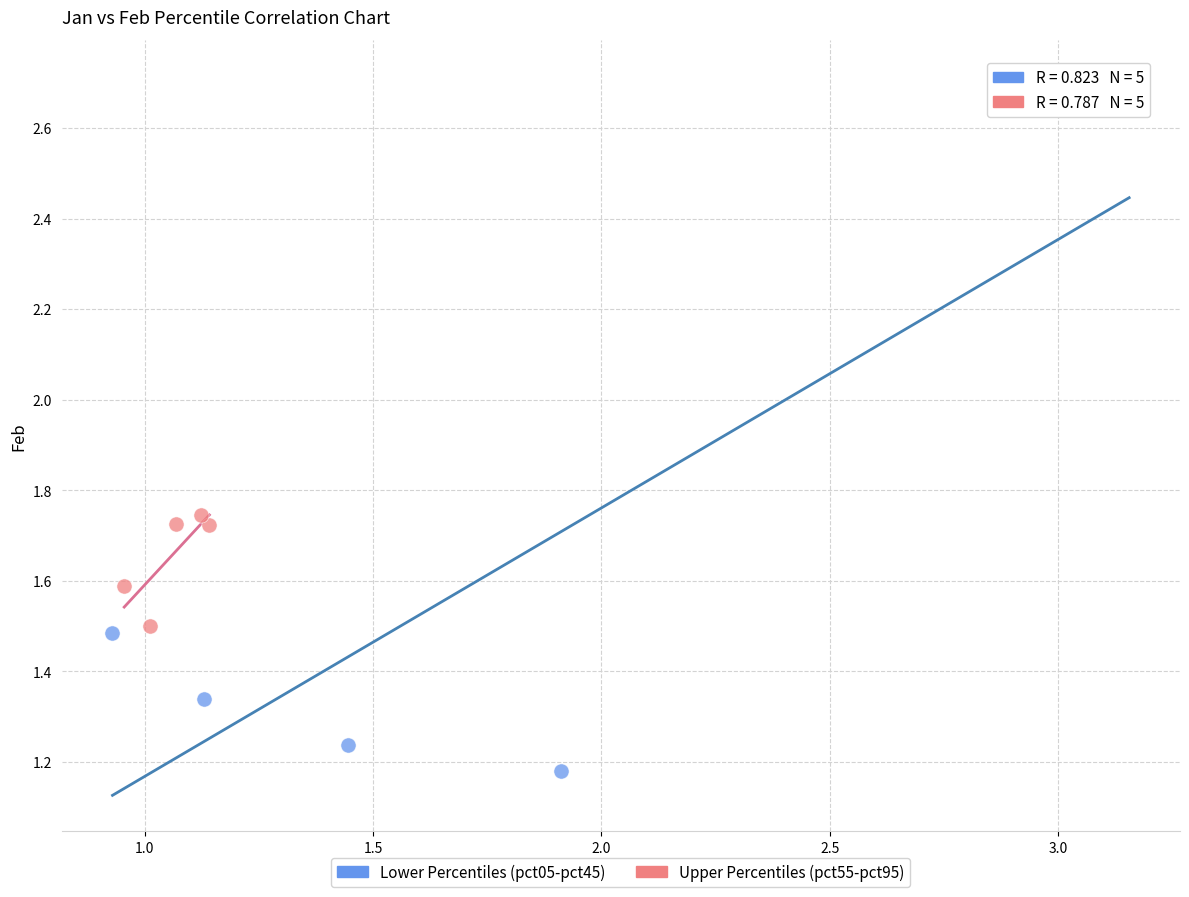

Which series has the widest spread of Y values?

Lower Percentiles (pct05-pct45)